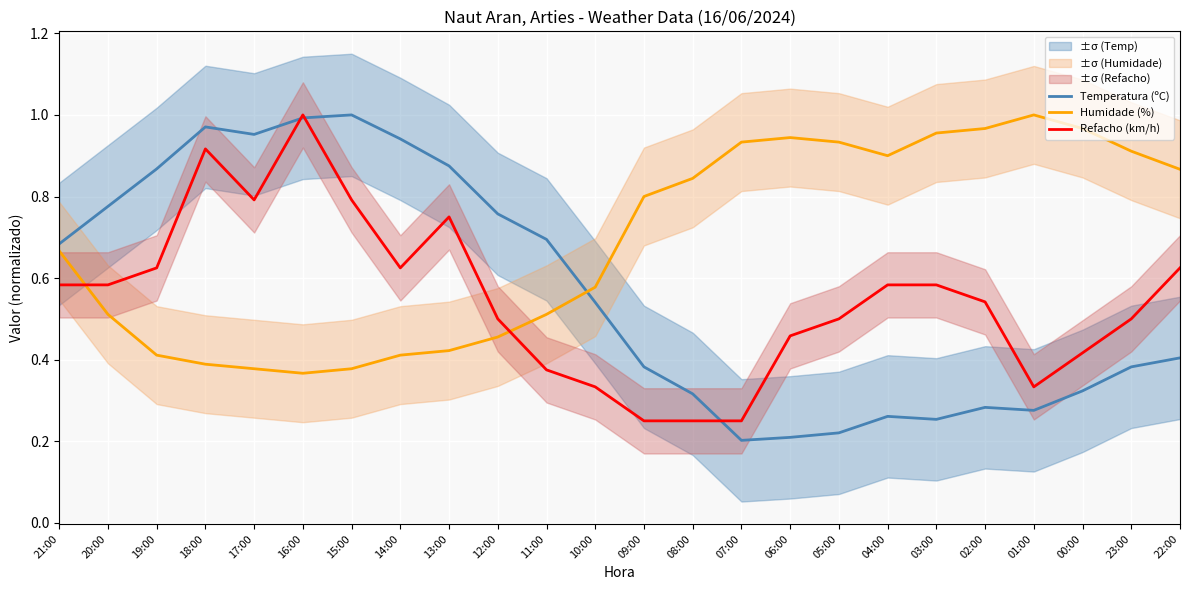

At how many categories does at least one series exceed 0?

24